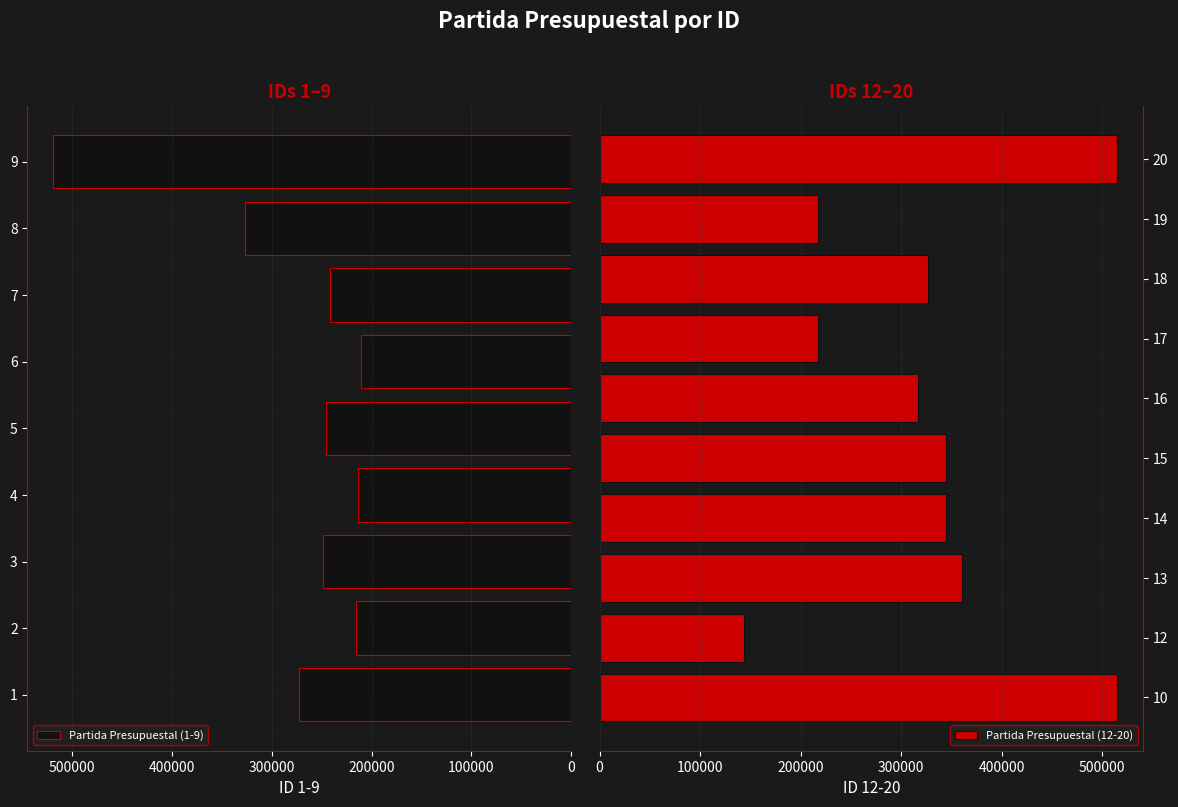

What is the sum of the values at 12 and 2?

360002